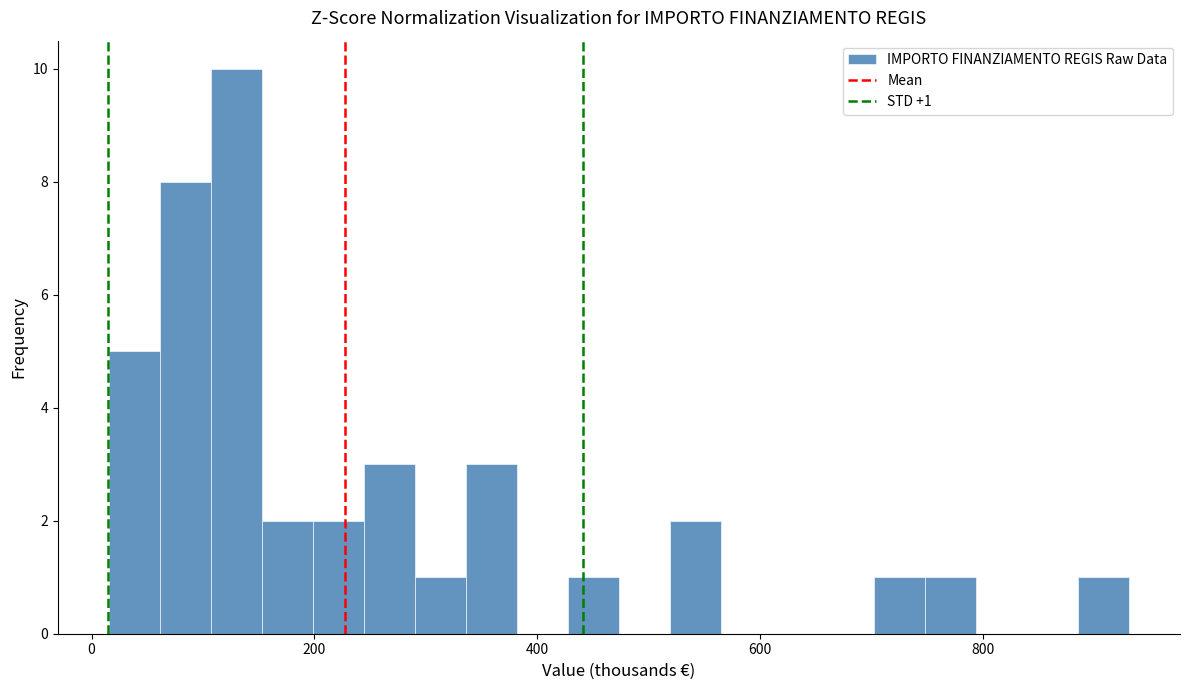

Read against the x-axis, roughly where is the centre of the tallest bar?

120